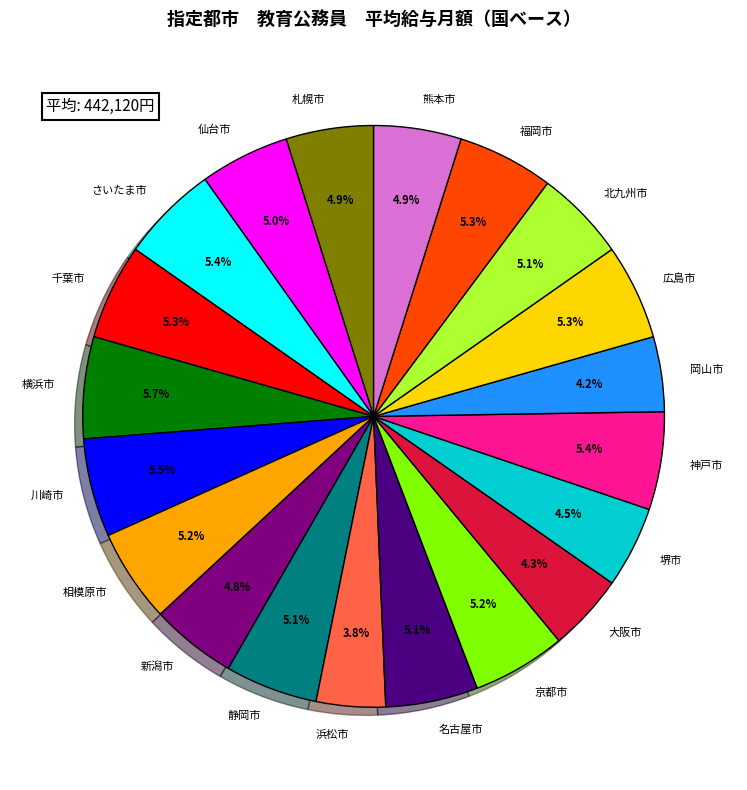

To the nearest percent, what is the combined percentage of 千葉市 and 静岡市?

10%